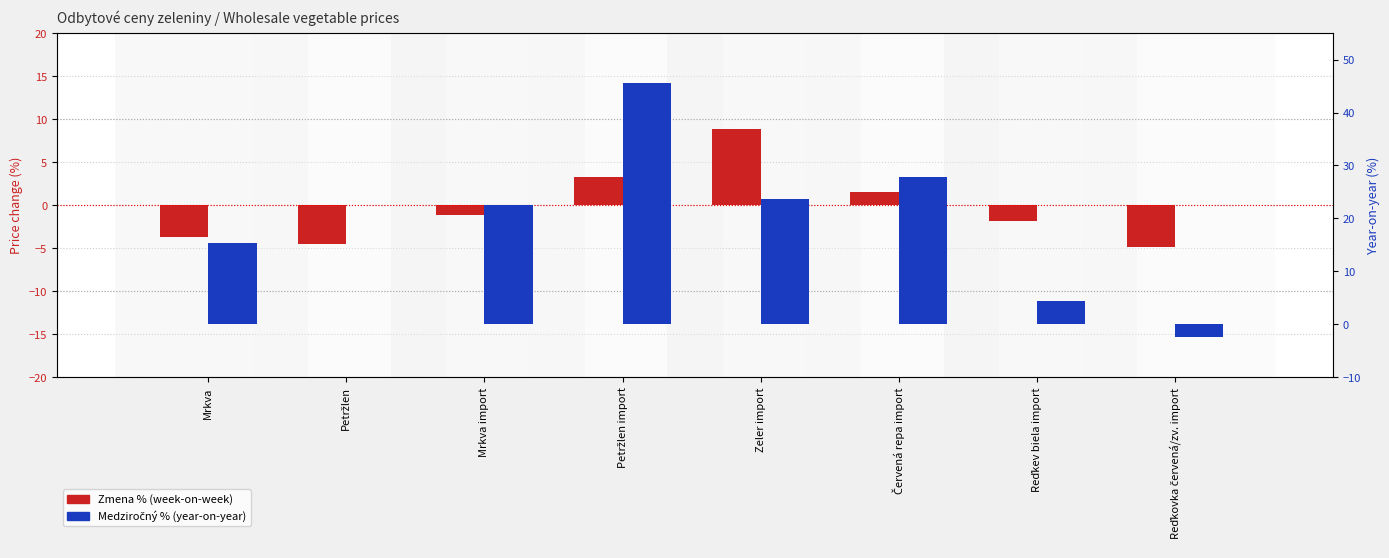

Rank the series by their maximum value, from lowest to highest.

Zmena % (week-on-week), Medziročný %